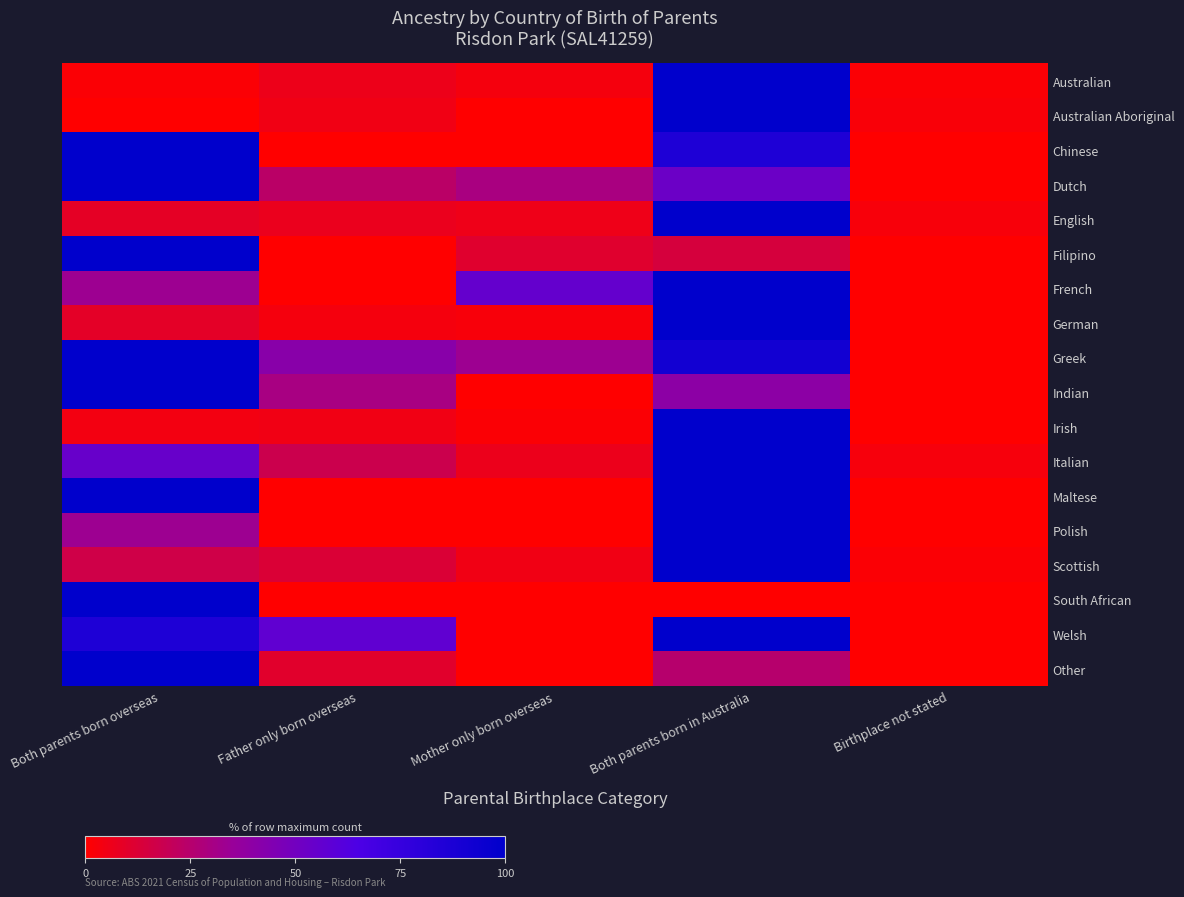

Rank the series at Mother only born overseas from lowest to highest value.

Australian Aboriginal, Chinese, Indian, Maltese, Polish, South African, Welsh, Other, Irish, German, Australian, Scottish, English, Italian, Filipino, Dutch, Greek, French